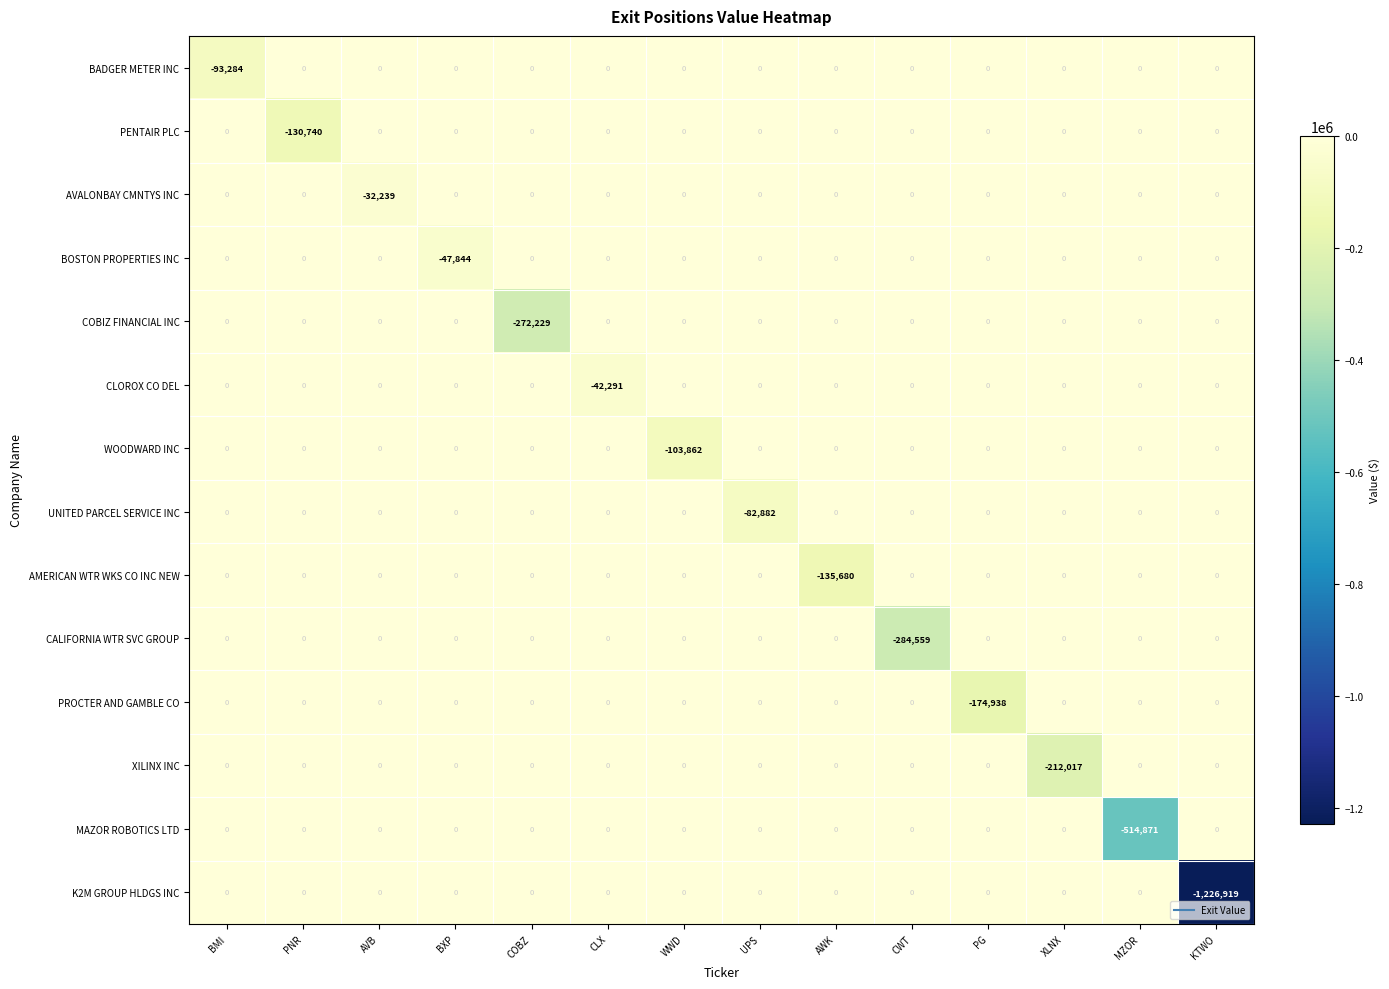

At which label is BOSTON PROPERTIES INC closest to -23922?

BMI